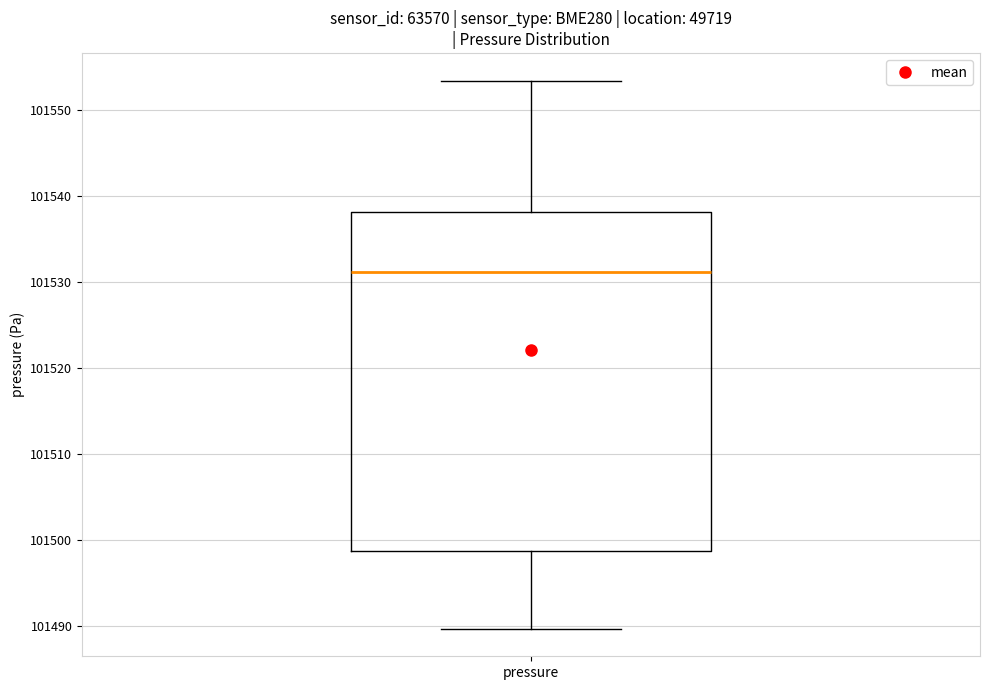

Read this box plot against the y-axis: the position of the median line, the range covered by the box, and the ends of both whiskers. The values are not printed on the chart, so give them approximately, as read against the axis.

median 101531, box 101499 to 101538, whiskers 101490 to 101553